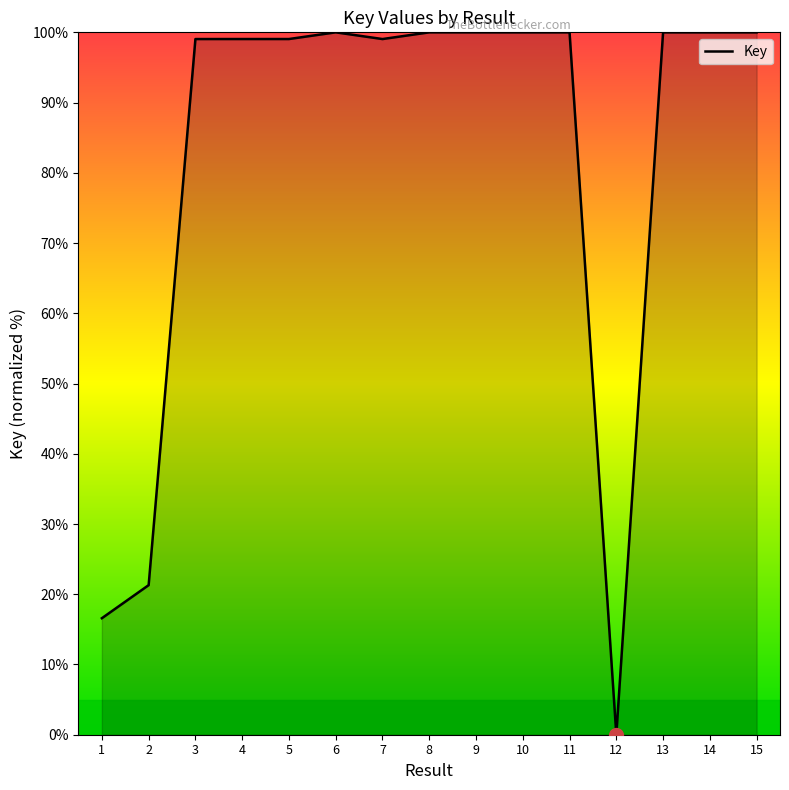

Approximately how many times larger is the value at 14 compared to 1?

6.0